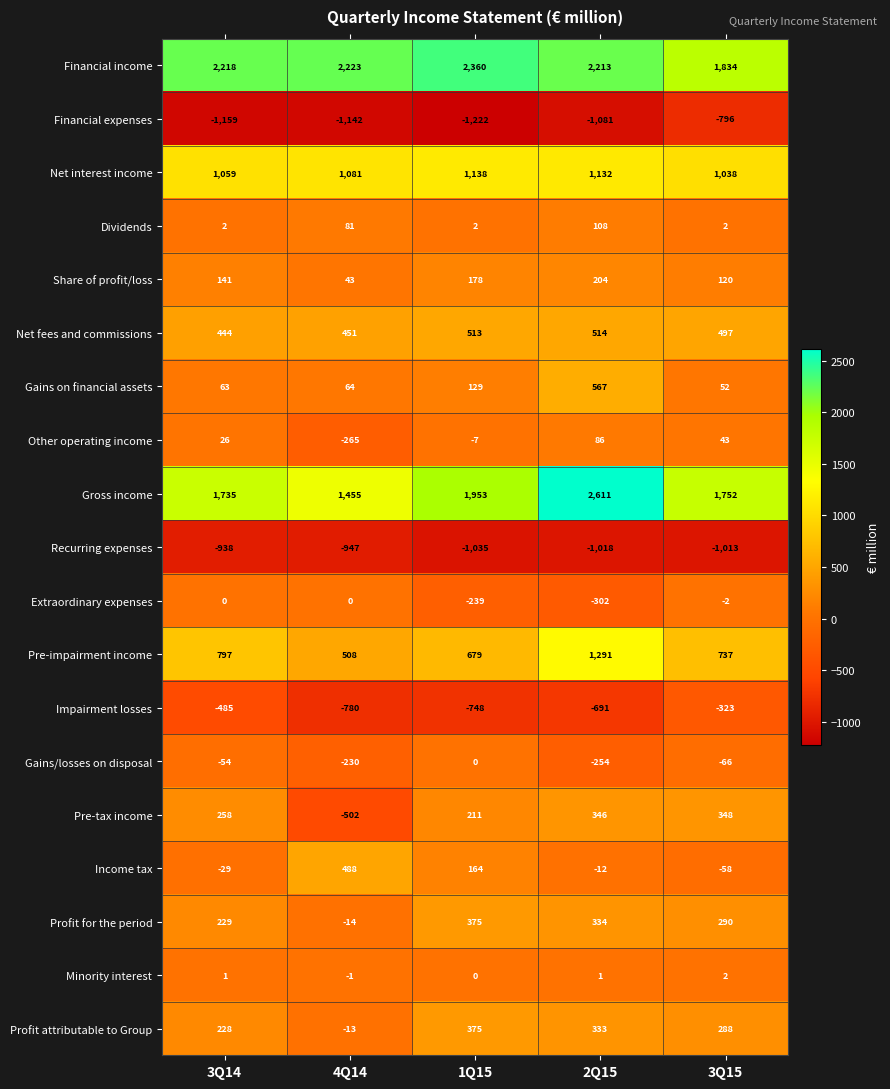

Which series changed the most between 1Q15 and 2Q15?

Gross income